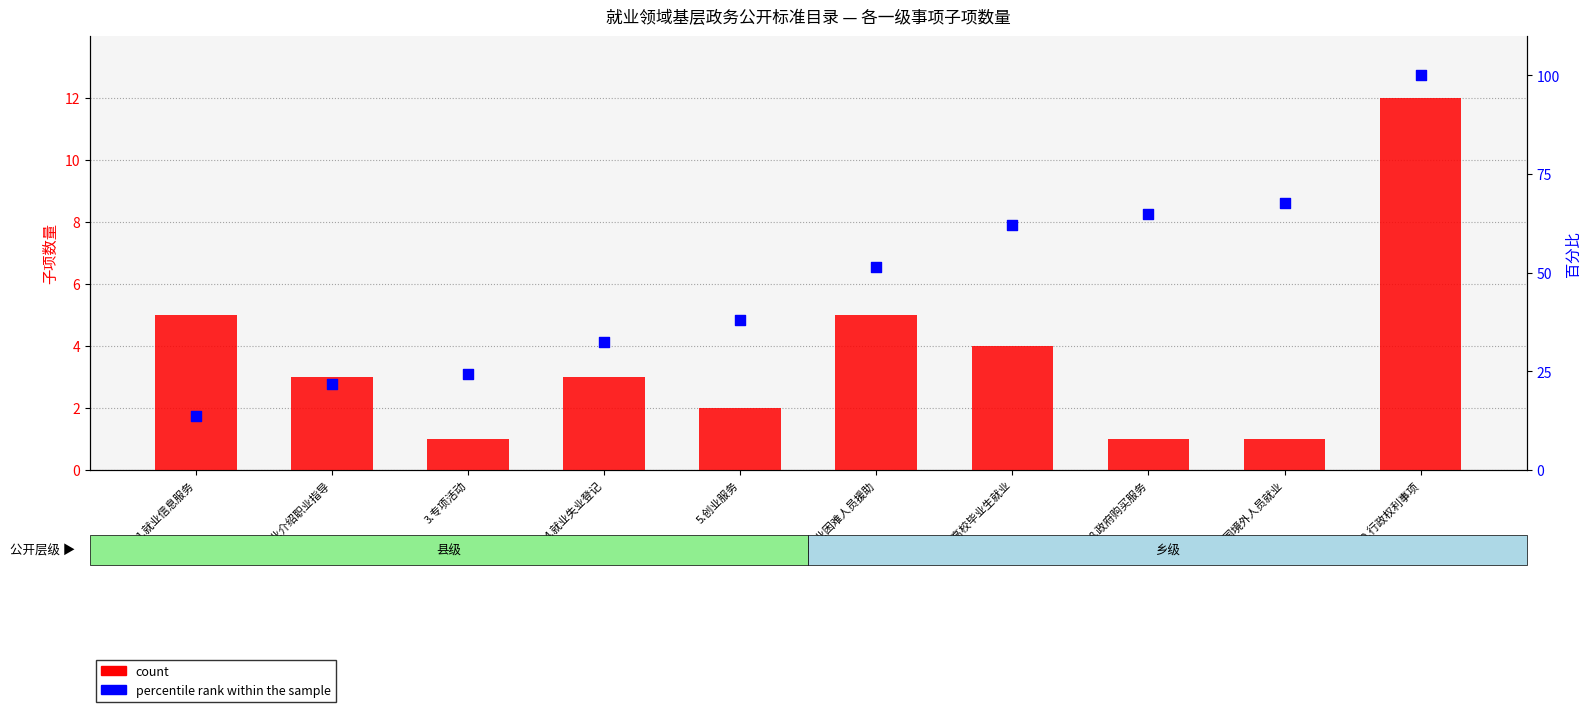

What is the total value across all series at 4.就业失业登记?

35.4